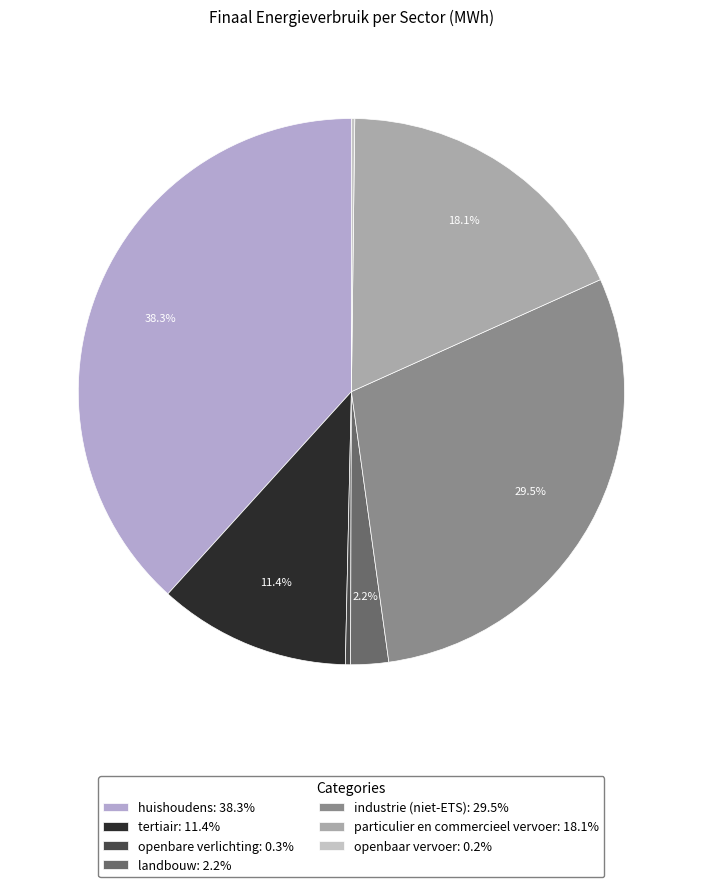

What is the smallest slice in the pie chart?

openbaar vervoer